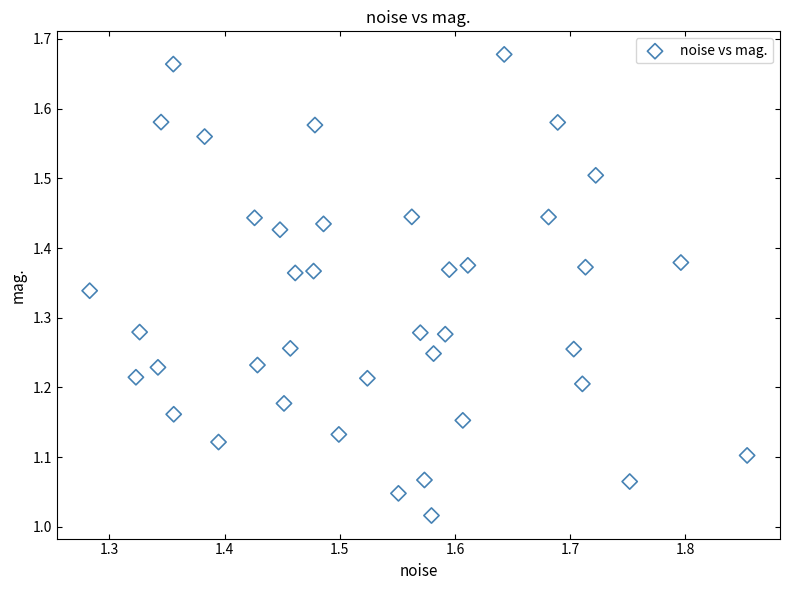

What is the range of Y values (max minus min)?

0.7